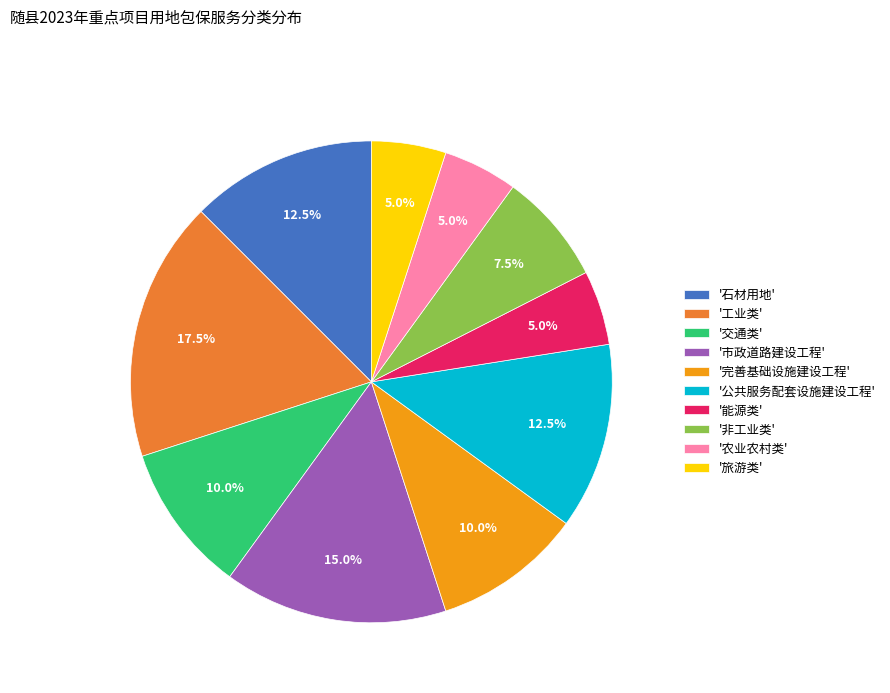

Which has a higher value, '完善基础设施建设工程' or '非工业类'?

'完善基础设施建设工程'